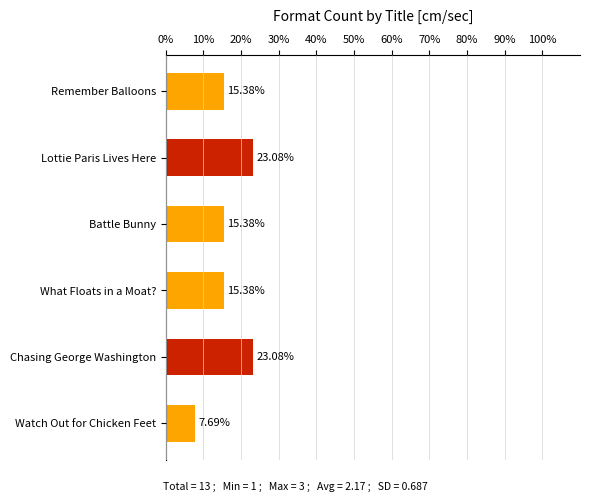

What is the label of the 6th bar from the bottom?

Remember Balloons